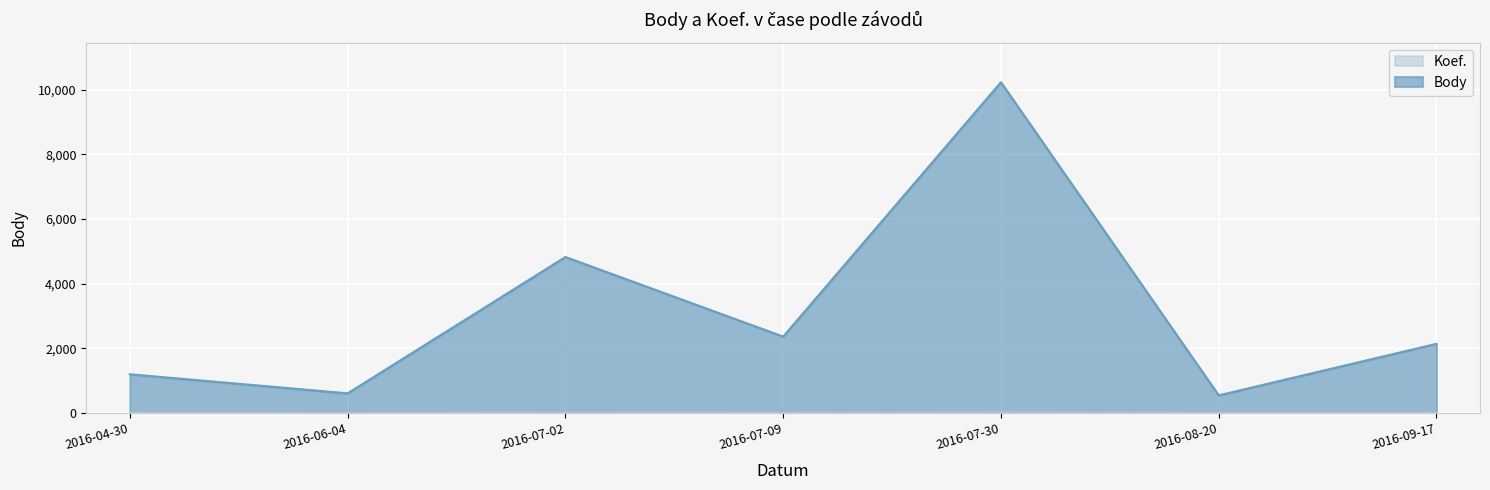

The Body series shows 2360 at 2016-07-09. True or false?

True